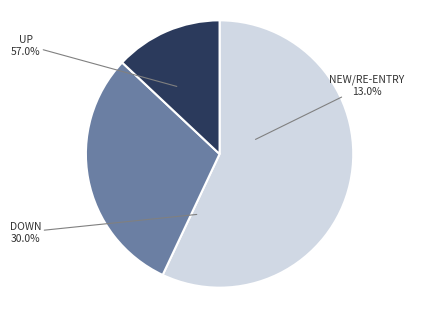

Count the number of slices in the pie.

3